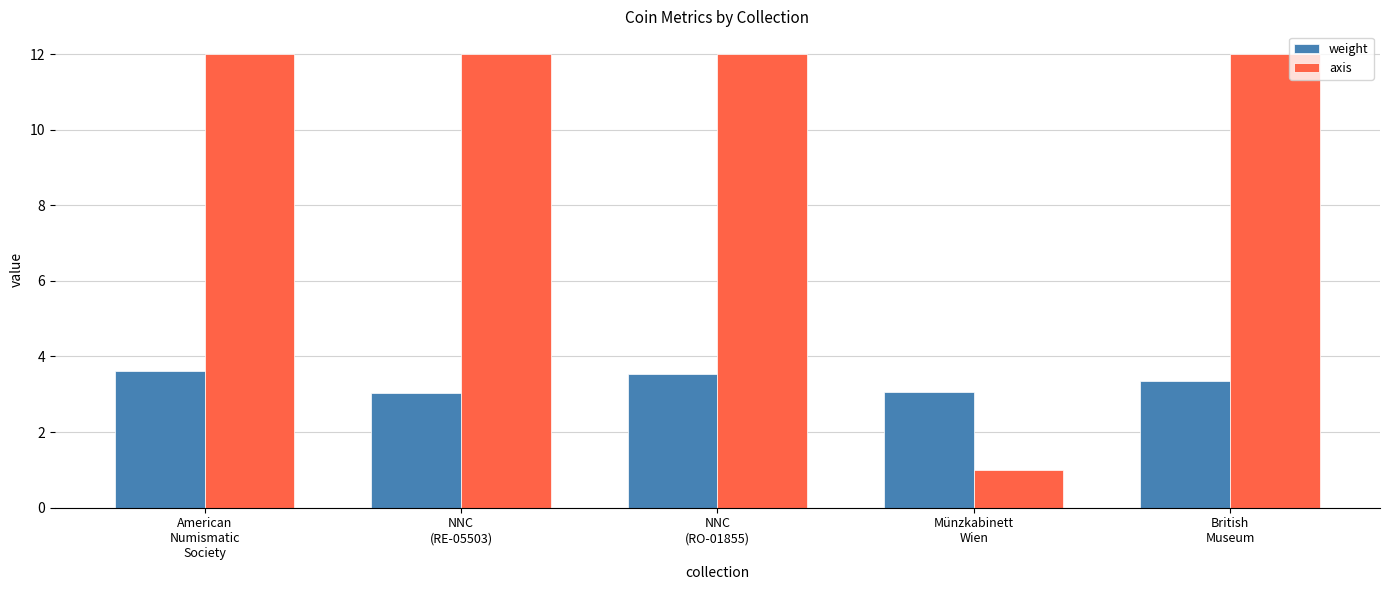

What is the total value across all series at British
Museum?

15.3